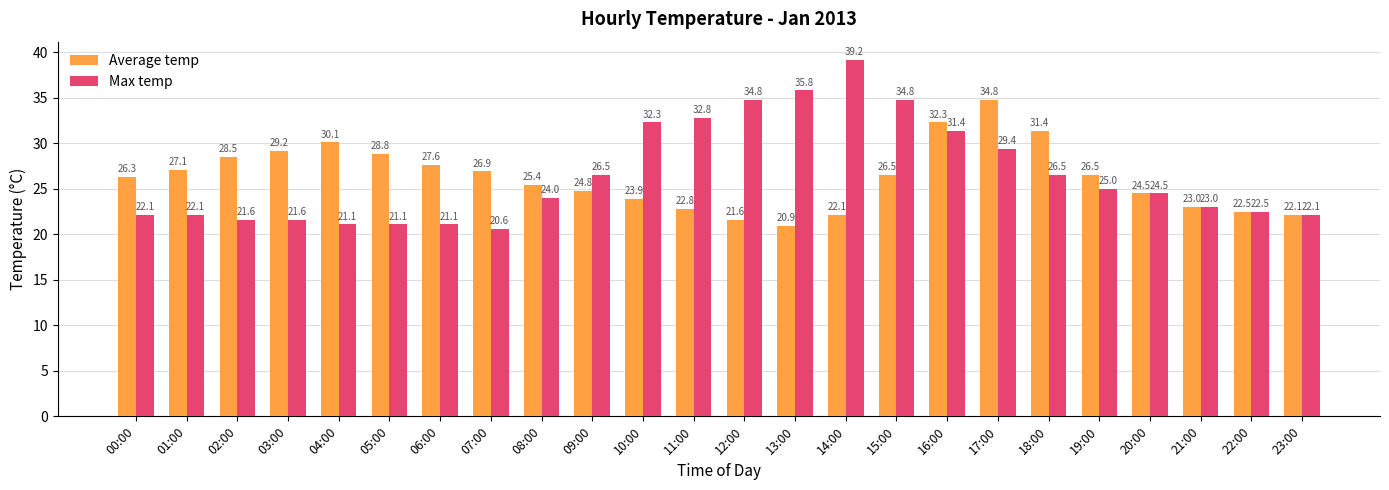

What is the difference between the maximum and second lowest values in the Average temp series?

13.2